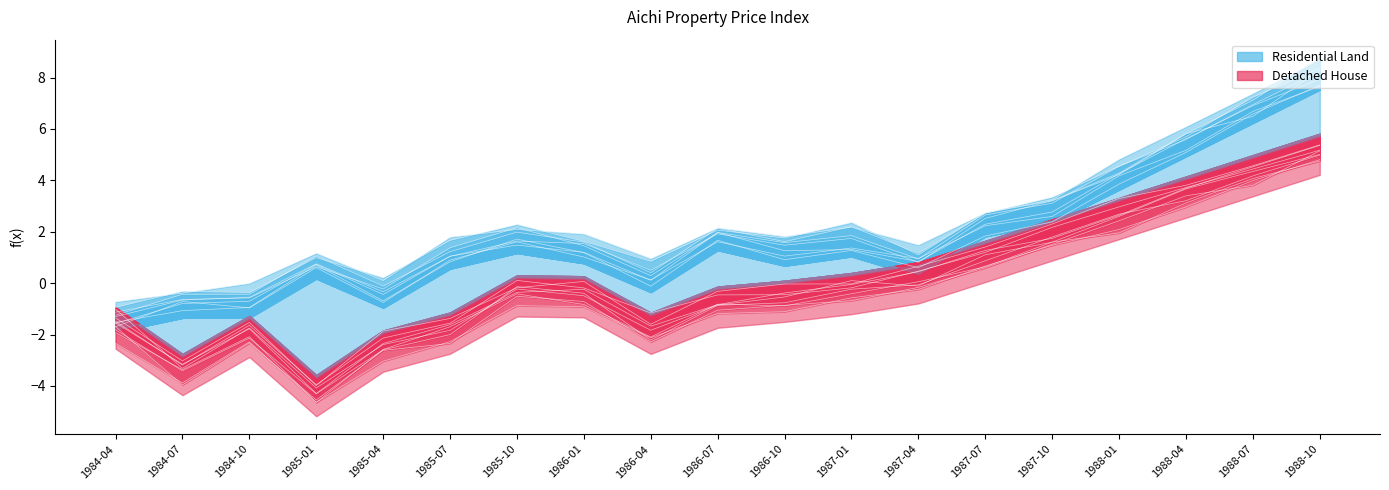

The Residential Land series shows -0.2 at 1985-04. True or false?

True